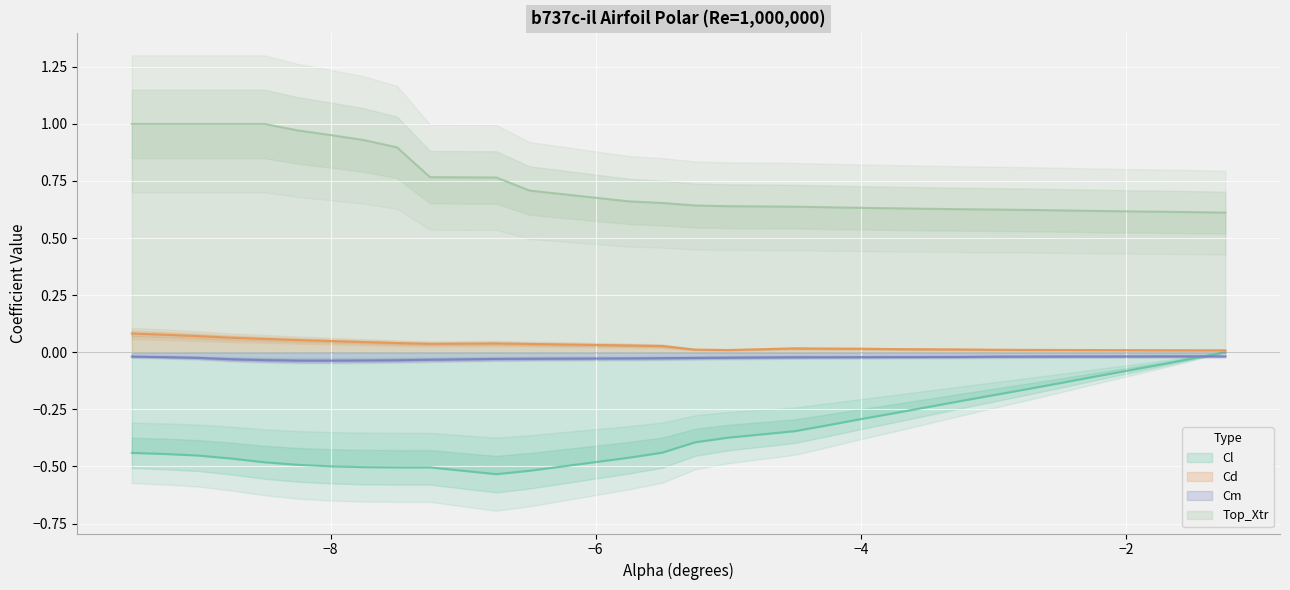

True or false: Cm and Cd cross at least once.

False